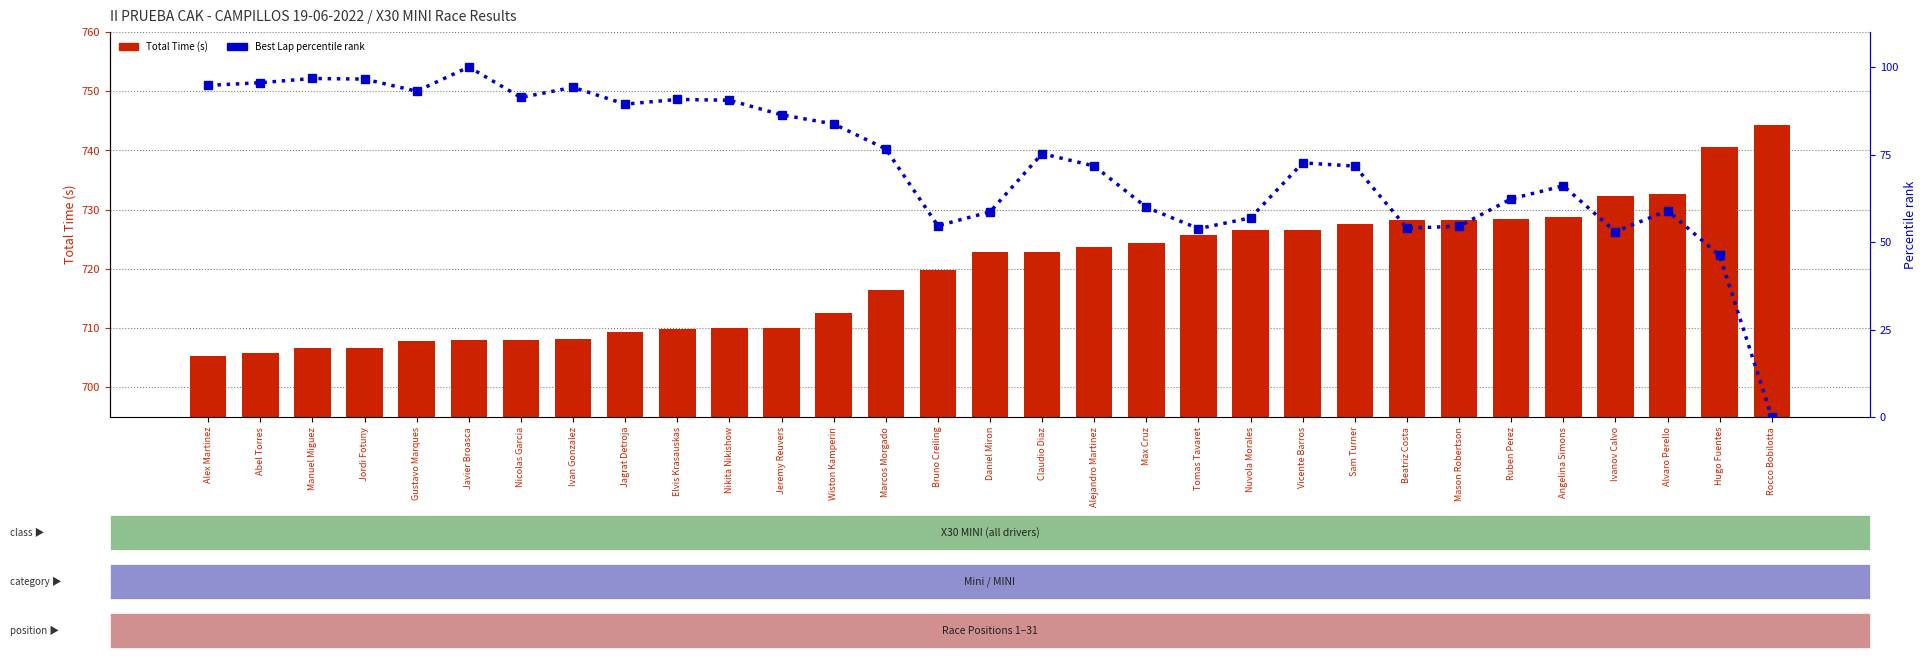

How many data points in Total Time (s) are above 722?

16